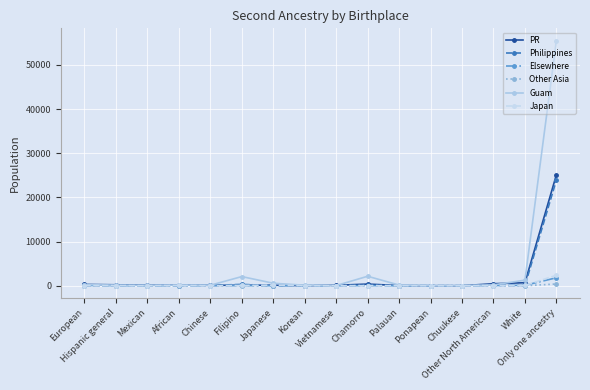

True or false: Guam has more than 1 points higher than both neighbors.

True